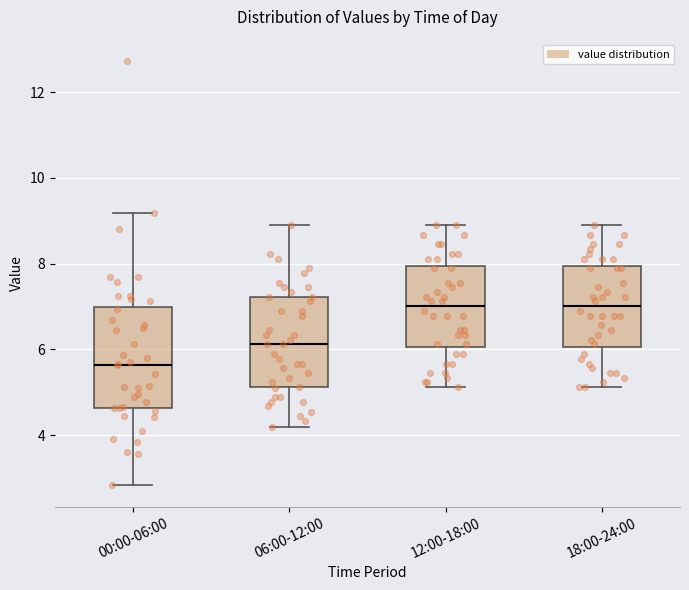

Reading left to right, read every box against the y-axis: the position of its median line, the range the box covers, and the ends of its whiskers. The values are not printed on the chart, so give them approximately, as read against the axis.

00:00-06:00: median 5.6, box 4.6 to 7.0, whiskers 2.8 to 9.2
06:00-12:00: median 6.2, box 5.2 to 7.2, whiskers 4.2 to 9.0
12:00-18:00: median 7.0, box 6.0 to 8.0, whiskers 5.2 to 9.0
18:00-24:00: median 7.0, box 6.0 to 8.0, whiskers 5.2 to 9.0